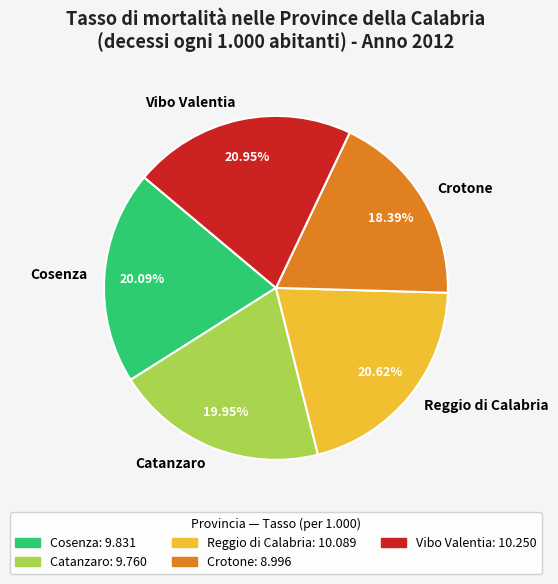

Does Cosenza represent more than half of the total?

No